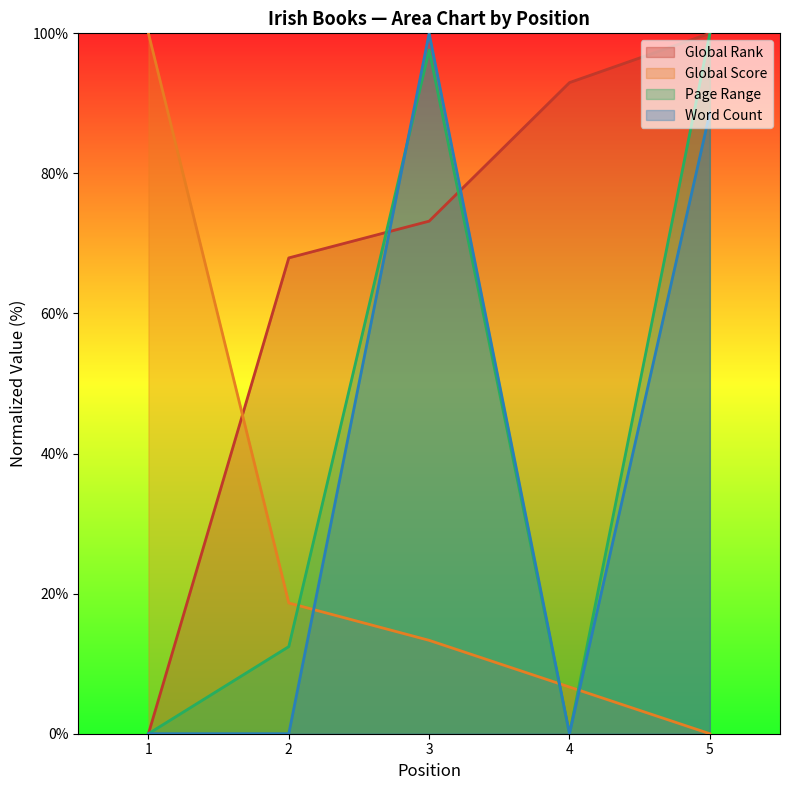

Rank the categories by Global Score value from lowest to highest.

5, 4, 3, 2, 1